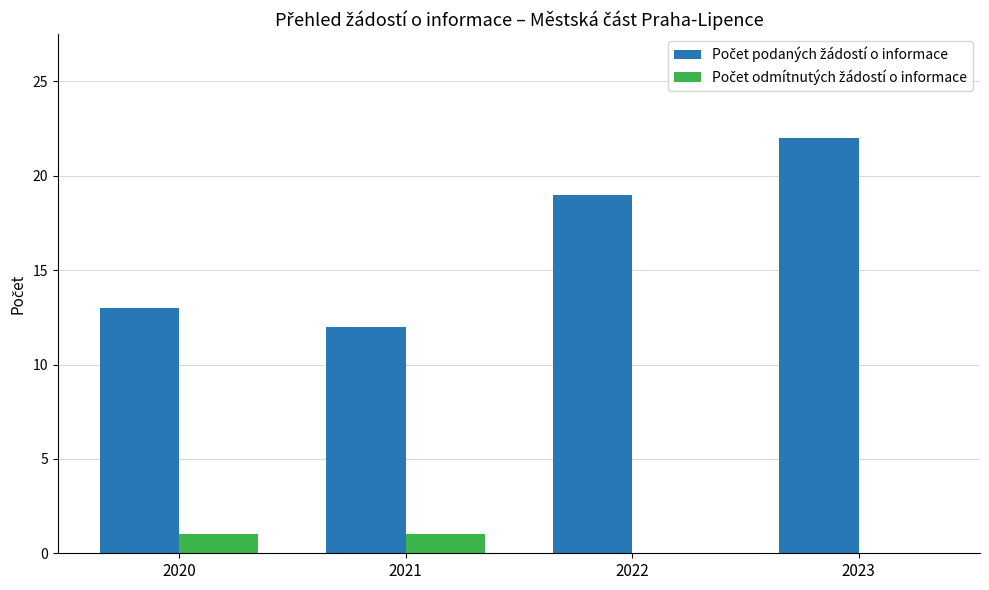

At which category is the sum across all series the highest?

2023